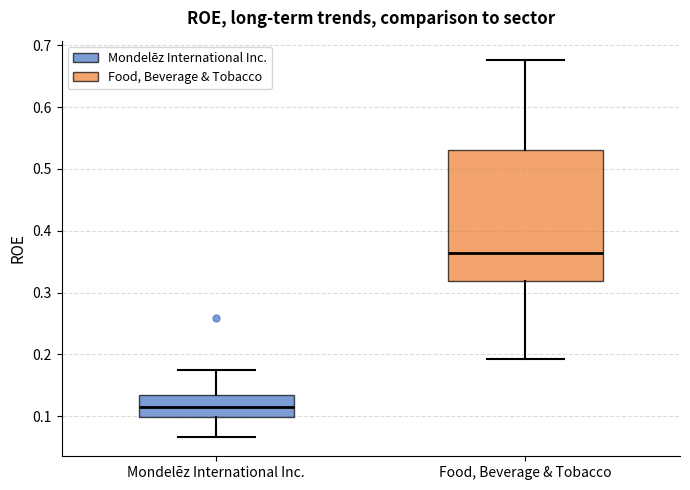

Which box is the tallest, from its lower edge to its upper edge?

Food, Beverage & Tobacco